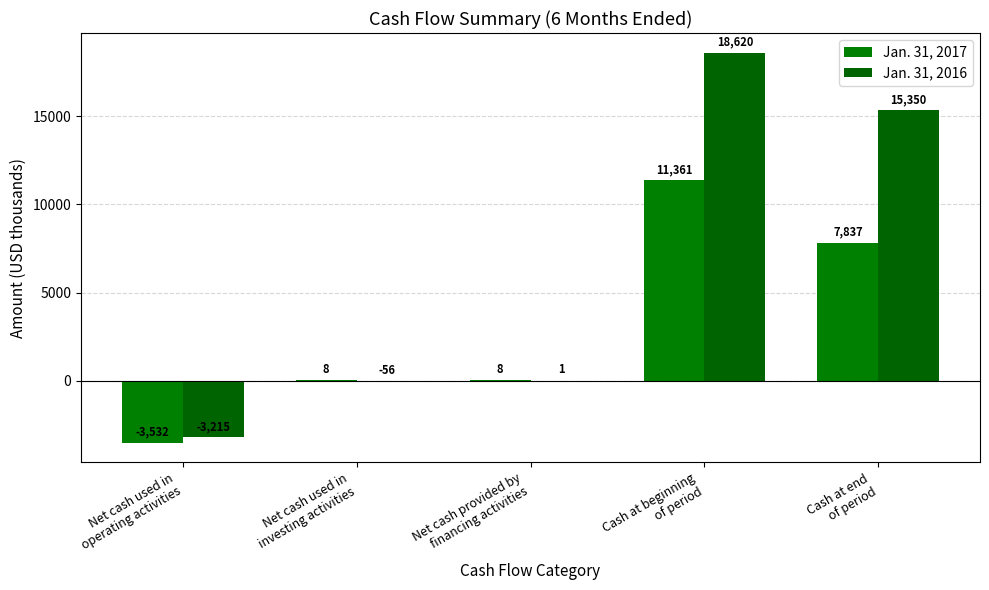

Reading right to left, list all the values displayed in this chart.

Jan. 31, 2017: 7837	11361	8	8	-3532
Jan. 31, 2016: 15350	18620	1	-56	-3215